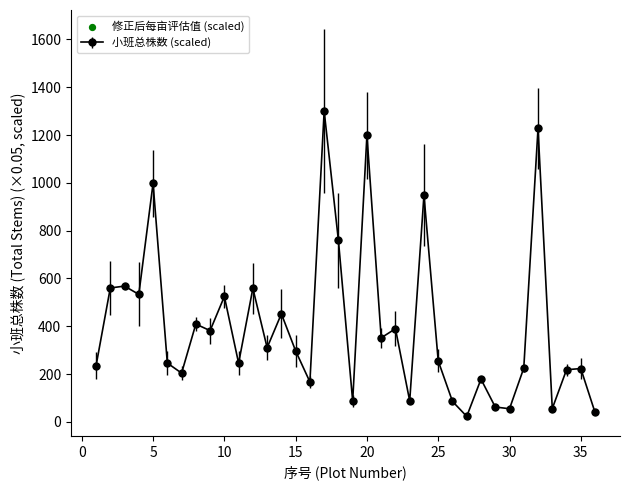

What is the value of the 16th point from the left?

167.4